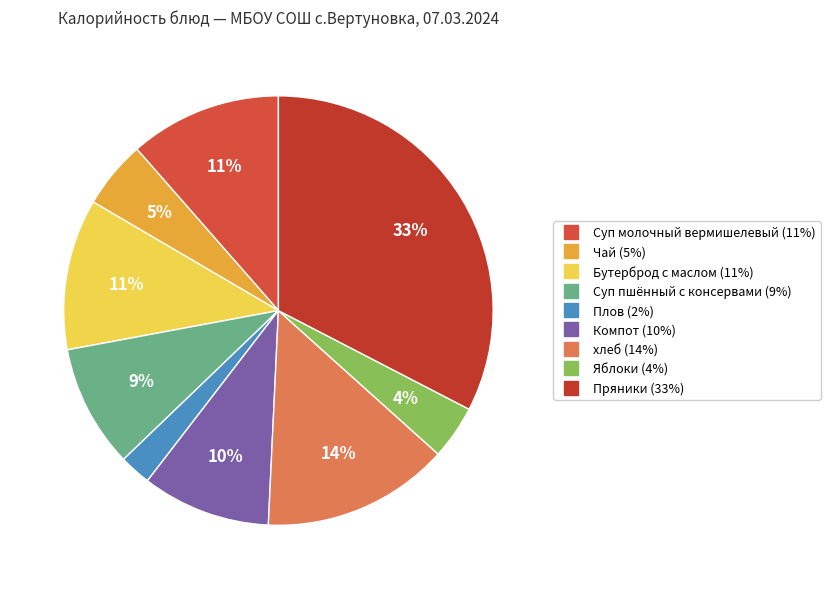

Approximately how many times larger is the value at Бутерброд с маслом compared to Плов?

4.8